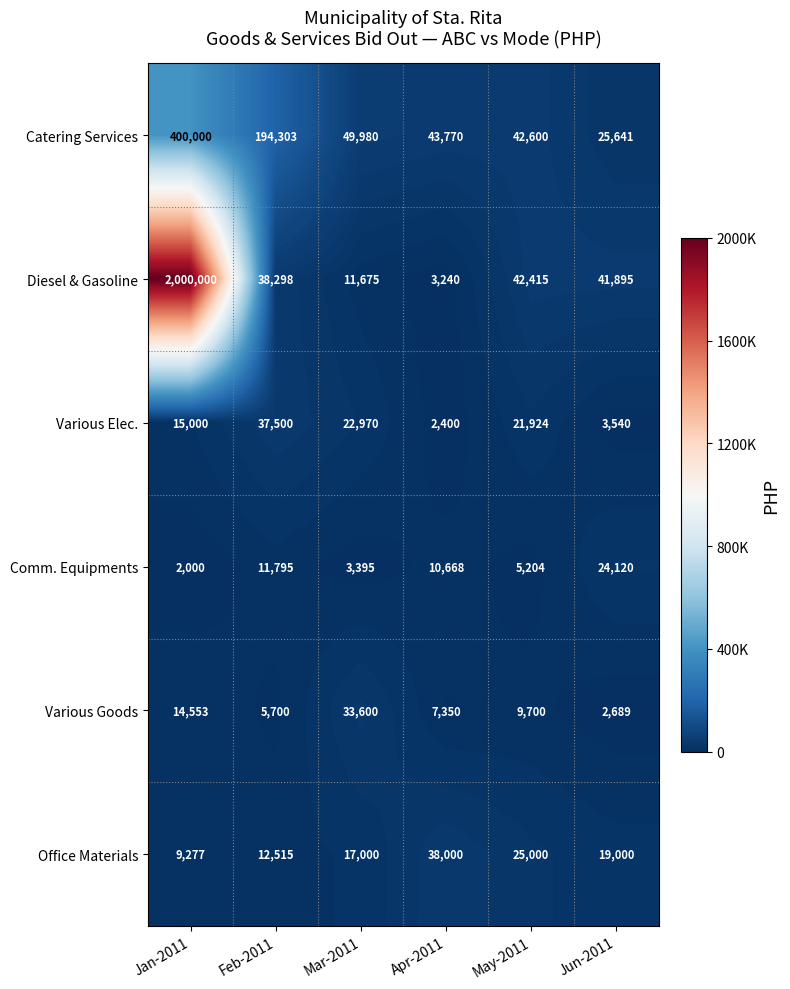

What is the minimum value shown in the chart?

2000